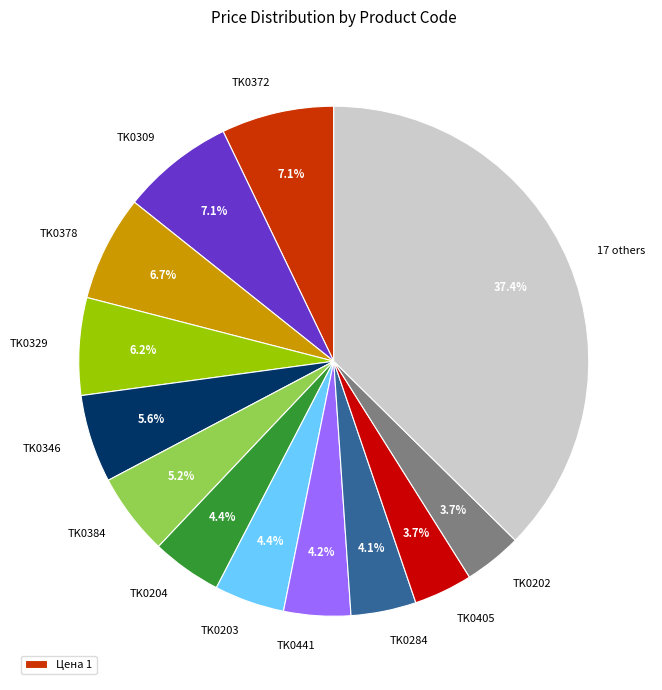

Is there a majority slice in this chart?

No